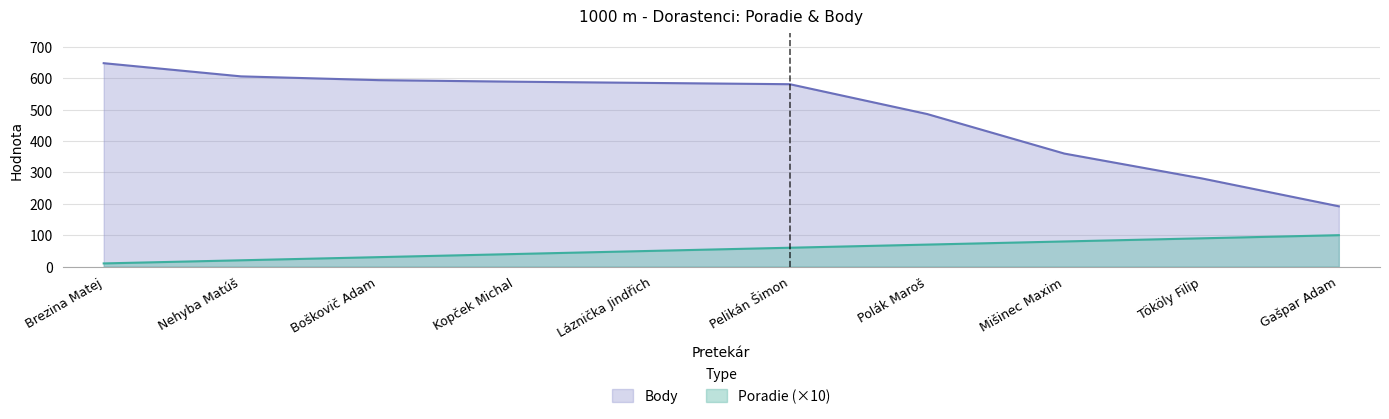

What position from the right is Brezina Matej?

10